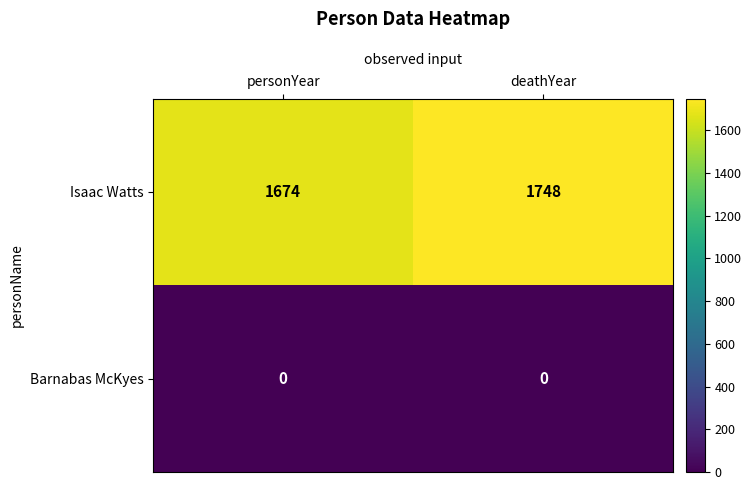

What is the difference between the maximum and minimum values in the Isaac Watts series?

74